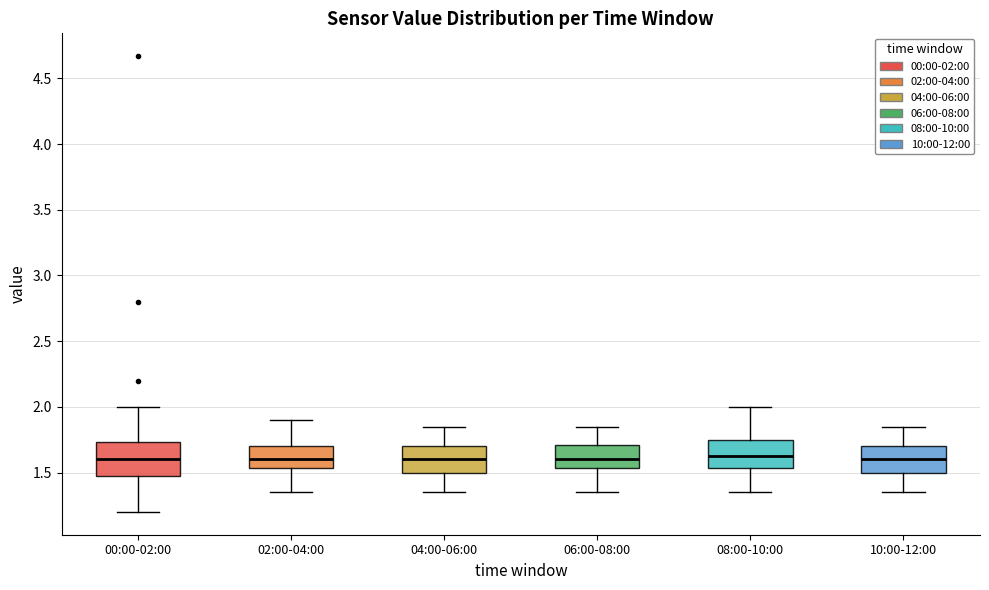

Reading left to right, read every box against the y-axis: the position of its median line, the range the box covers, and the ends of its whiskers. The values are not printed on the chart, so give them approximately, as read against the axis.

00:00-02:00: median 1.60, box 1.50 to 1.75, whiskers 1.20 to 2.00
02:00-04:00: median 1.60, box 1.55 to 1.70, whiskers 1.35 to 1.90
04:00-06:00: median 1.60, box 1.50 to 1.70, whiskers 1.35 to 1.85
06:00-08:00: median 1.60, box 1.55 to 1.70, whiskers 1.35 to 1.85
08:00-10:00: median 1.65, box 1.55 to 1.75, whiskers 1.35 to 2.00
10:00-12:00: median 1.60, box 1.50 to 1.70, whiskers 1.35 to 1.85